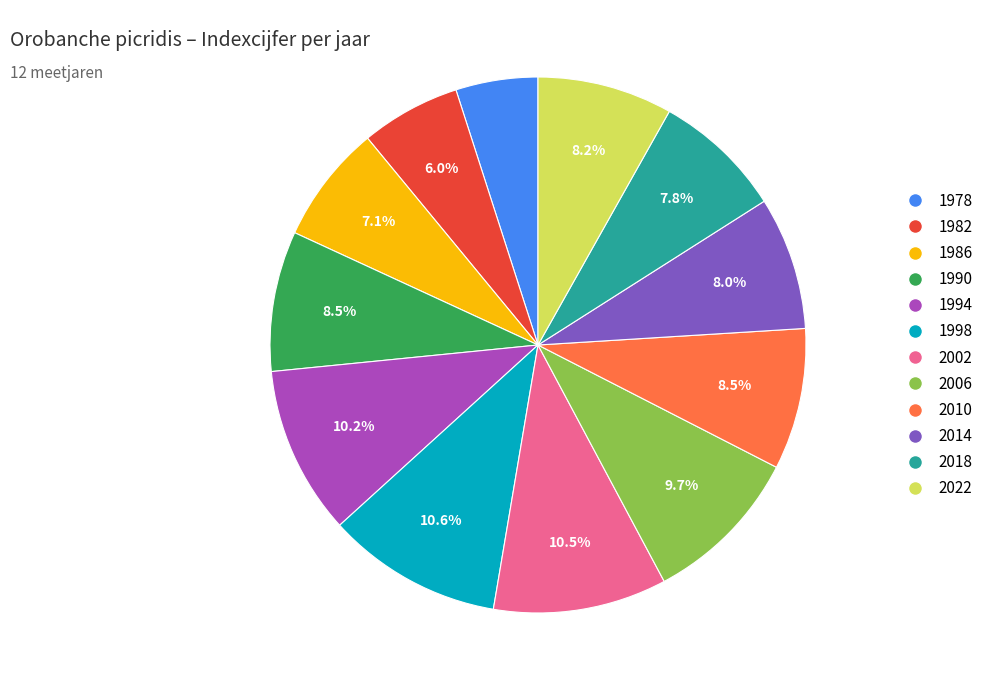

Is the sum of 1998 and 1978 greater than half?

No